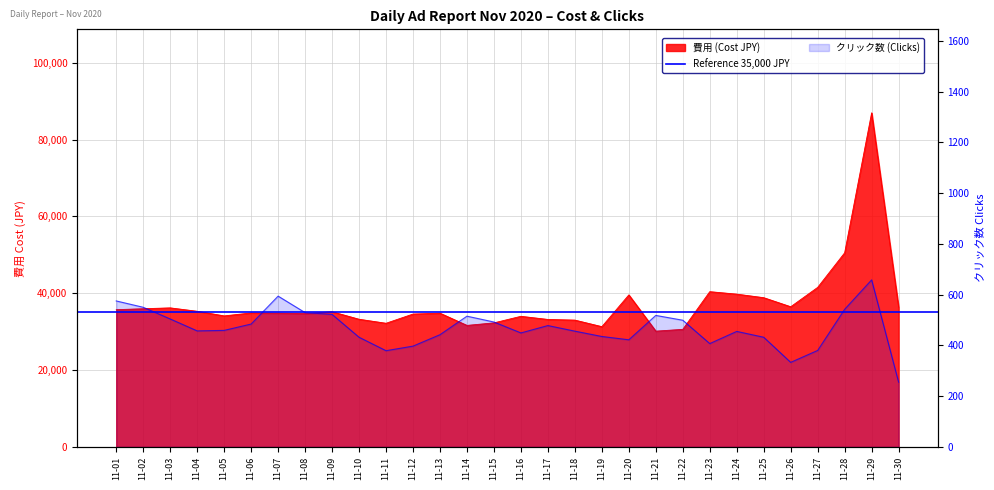

At how many categories does at least one series exceed 8202?

30